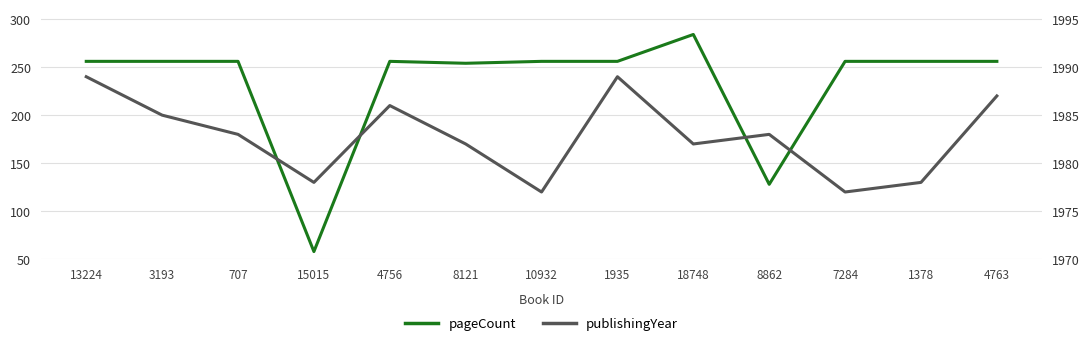

How many series are shown in this chart?

2